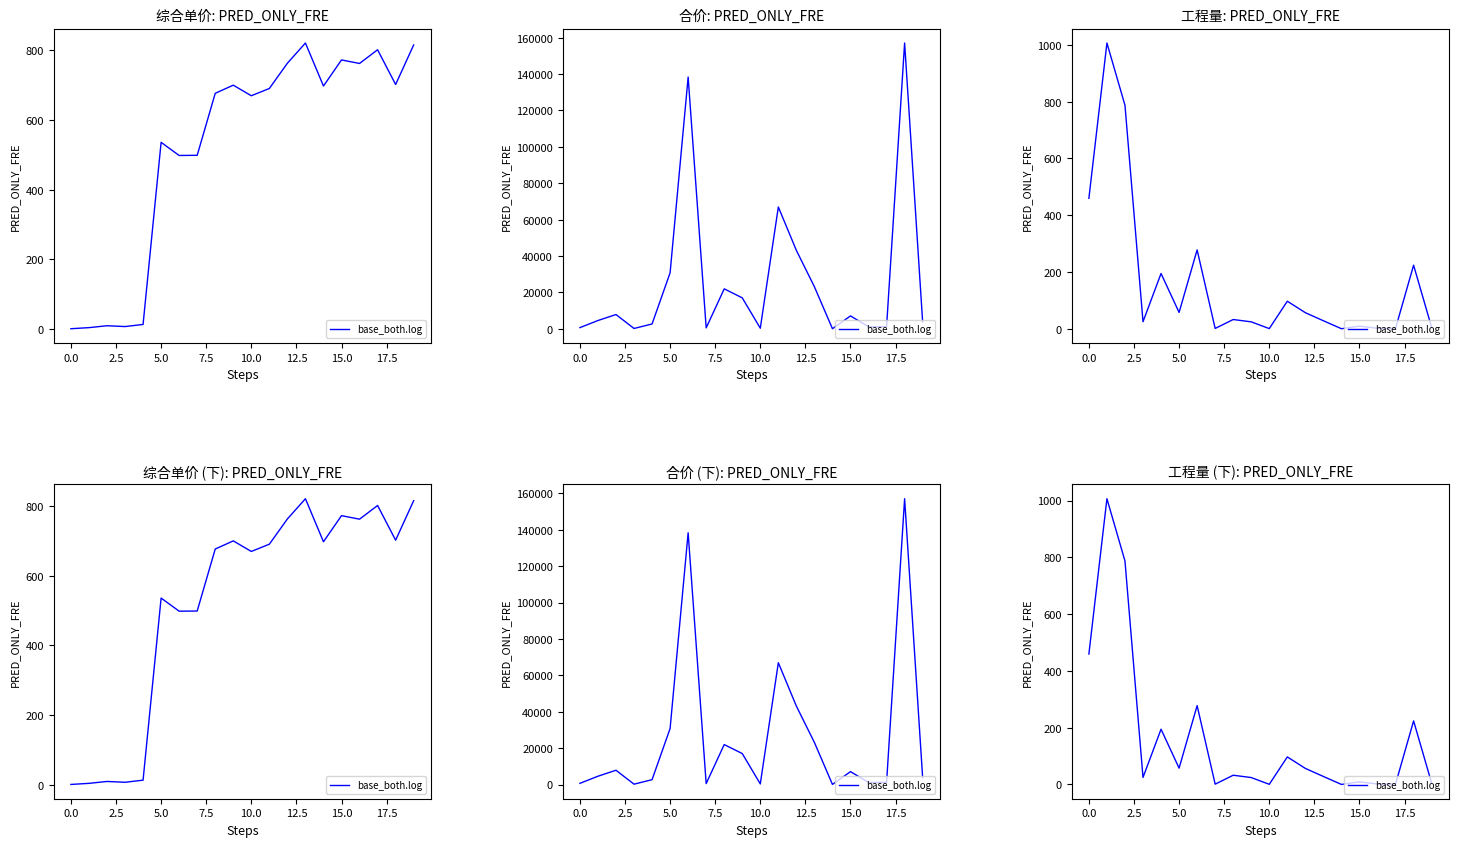

The value at 16 is 2.1. True or false?

False